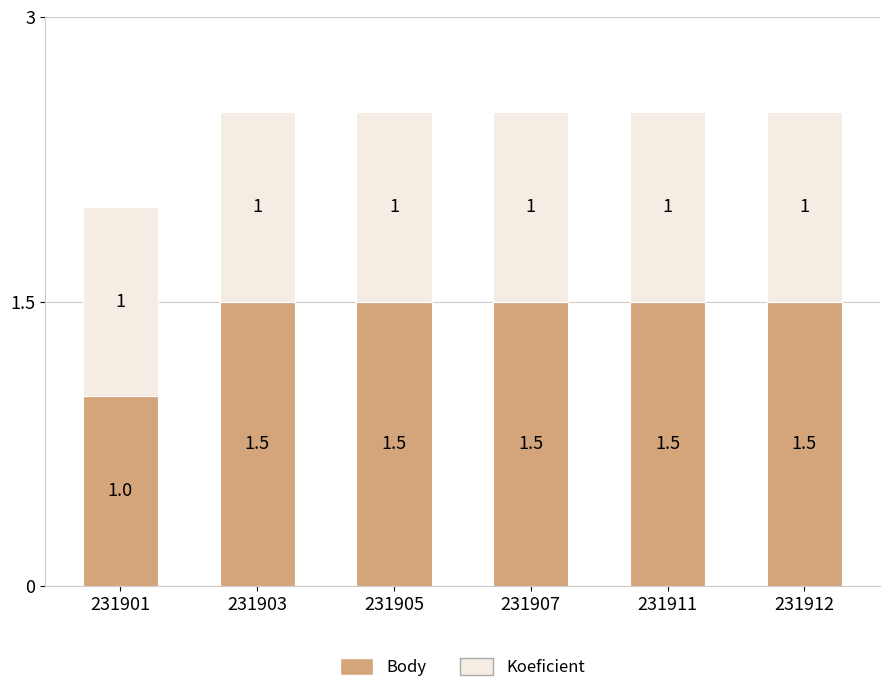

How many bars are there in total?

6